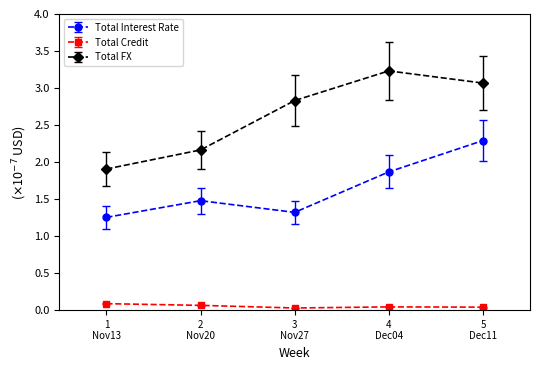

True or false: Total Interest Rate and Total FX cross at least once.

False